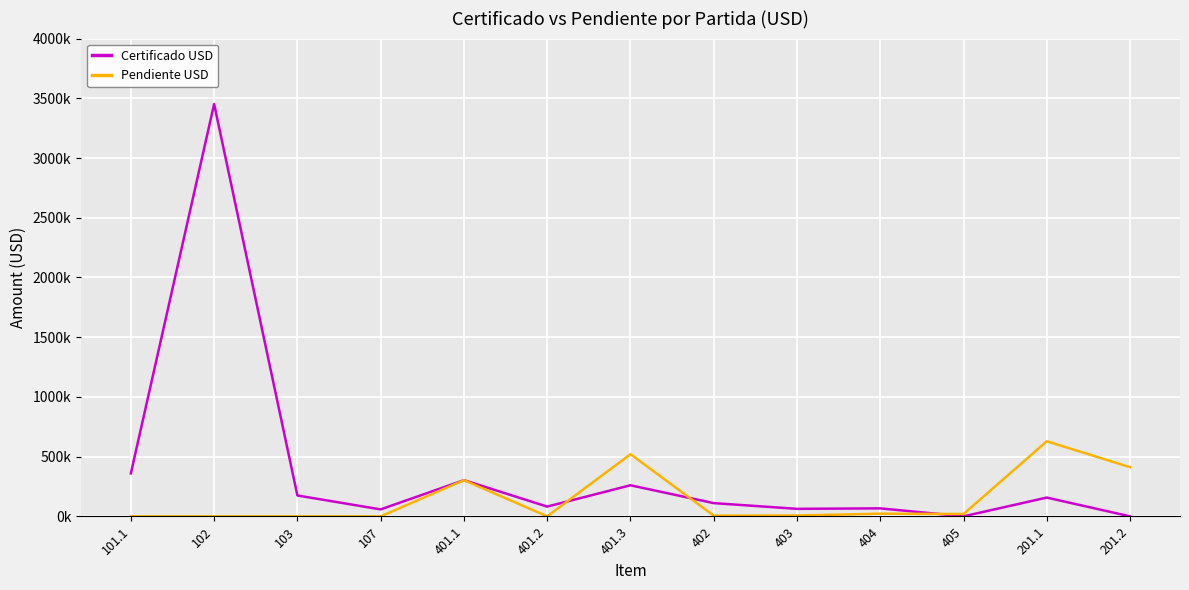

Which series ends up on top after the final intersection of Pendiente USD and Certificado USD?

Pendiente USD